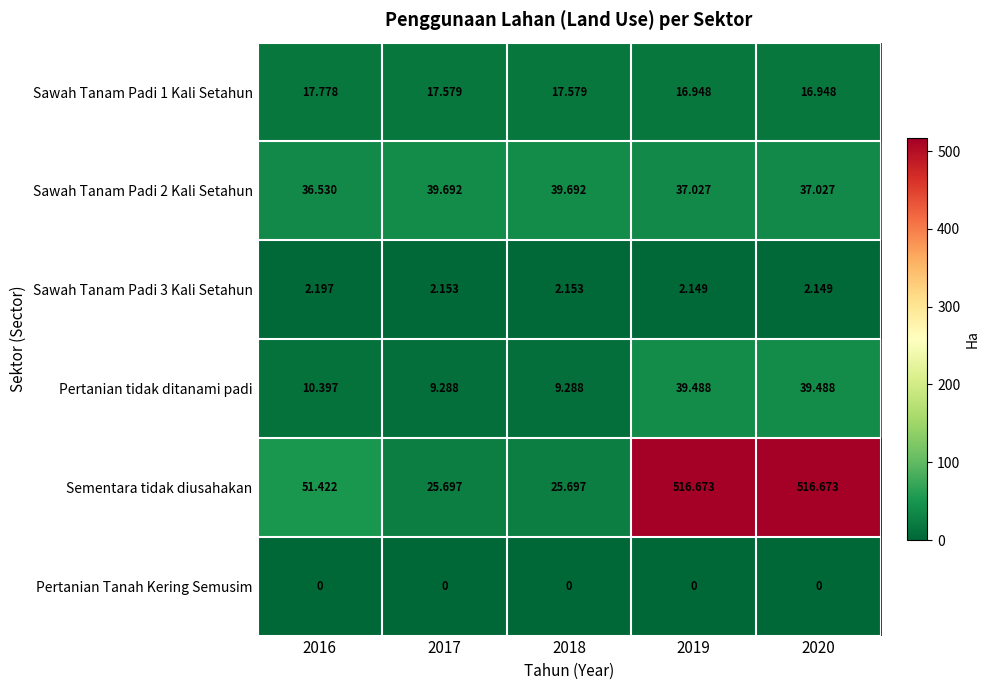

Is the value of Sementara tidak diusahakan at 2018 greater than the value of Pertanian Tanah Kering Semusim at 2017?

Yes